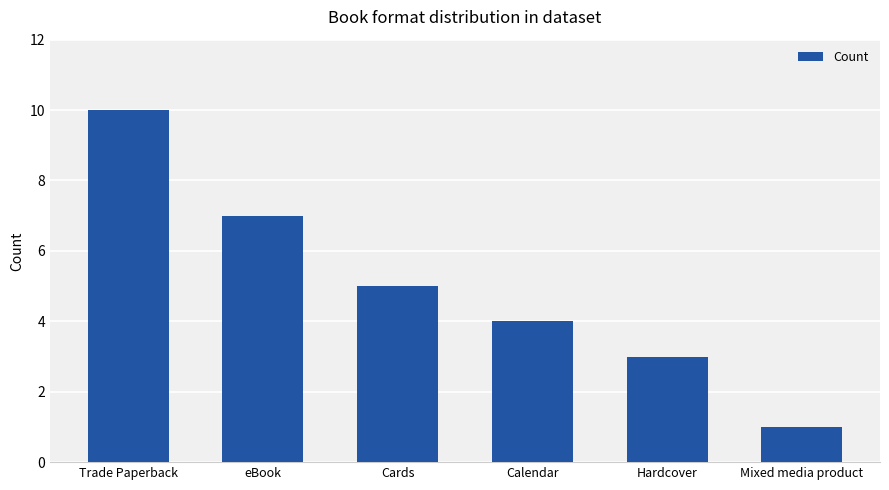

How many values are between 3 and 7?

4